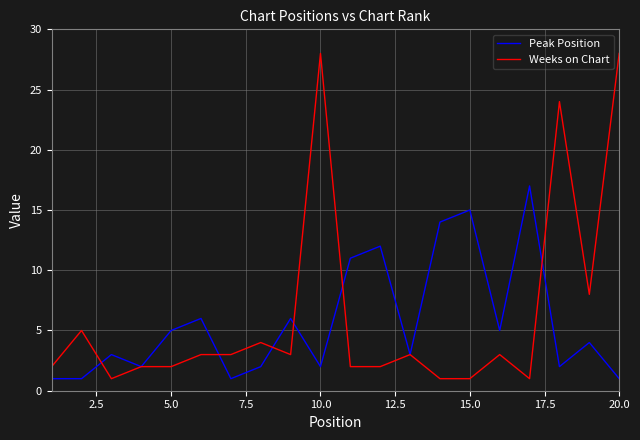

List the series in order of their peak value, lowest first.

Peak Position, Weeks on Chart